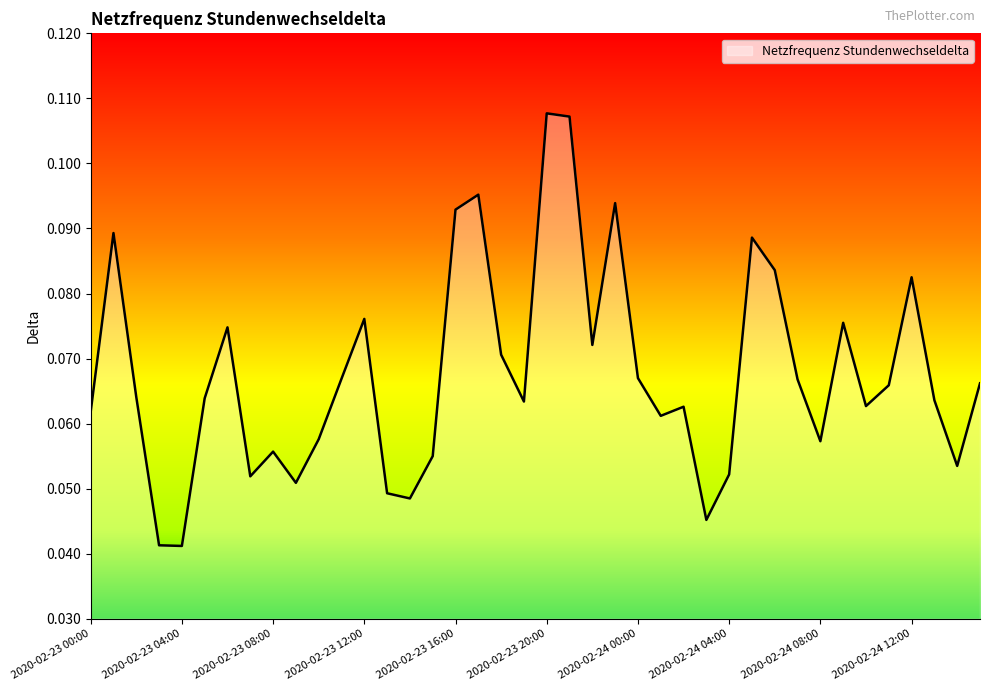

Reading left to right, extract all data points from this chart.

0.1	0.1	0.1	0.0	0.0	0.1	0.1	0.1	0.1	0.1	0.1	0.1	0.1	0.0	0.0	0.1	0.1	0.1	0.1	0.1	0.1	0.1	0.1	0.1	0.1	0.1	0.1	0.0	0.1	0.1	0.1	0.1	0.1	0.1	0.1	0.1	0.1	0.1	0.1	0.1